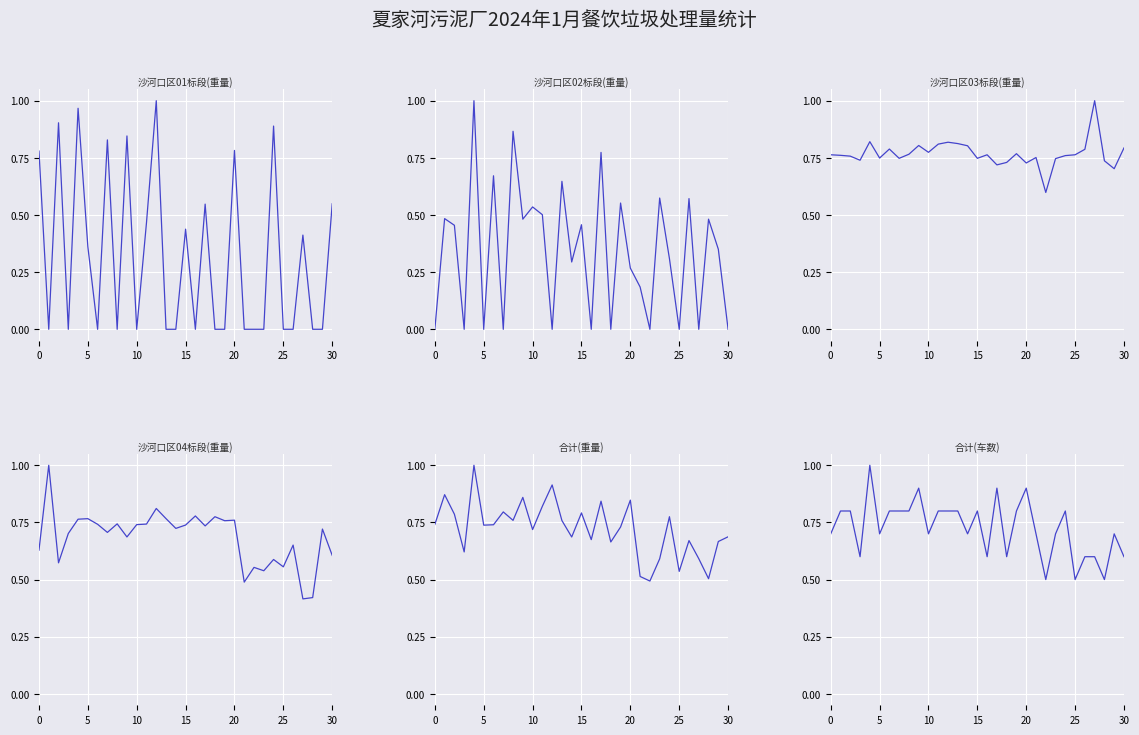

What is the difference between the second highest and minimum values in the 合计(车数) series?

0.4